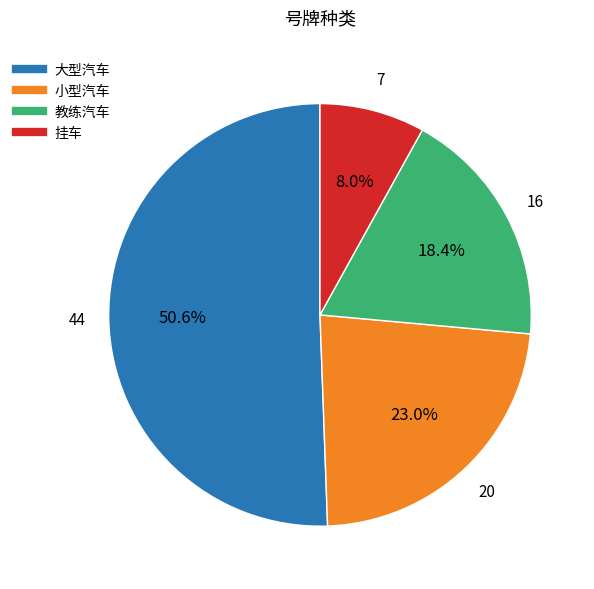

To the nearest percent, what is the difference between the 教练汽车 and 大型汽车 slice percentages?

32%